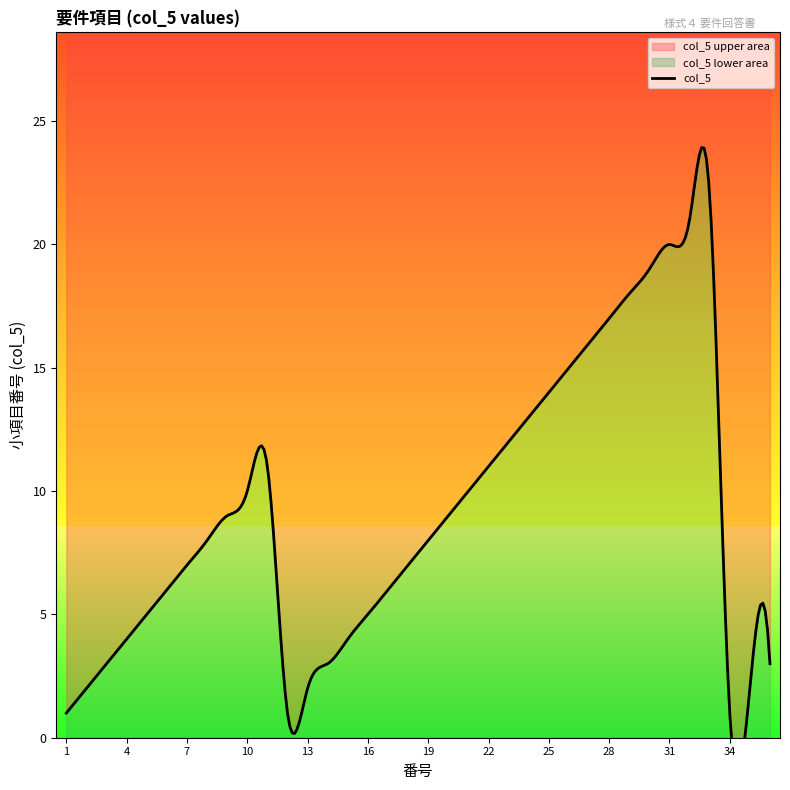

Reading left to right, transcribe all the data shown in this chart.

1=1	2=2	3=3	4=4	5=5	6=6	7=7	8=8	9=9	10=10	11=11	12=1	13=2	14=3	15=4	16=5	17=6	18=7	19=8	20=9	21=10	22=11	23=12	24=13	25=14	26=15	27=16	28=17	29=18	30=19	31=20	32=21	33=22	34=1	35=2	36=3